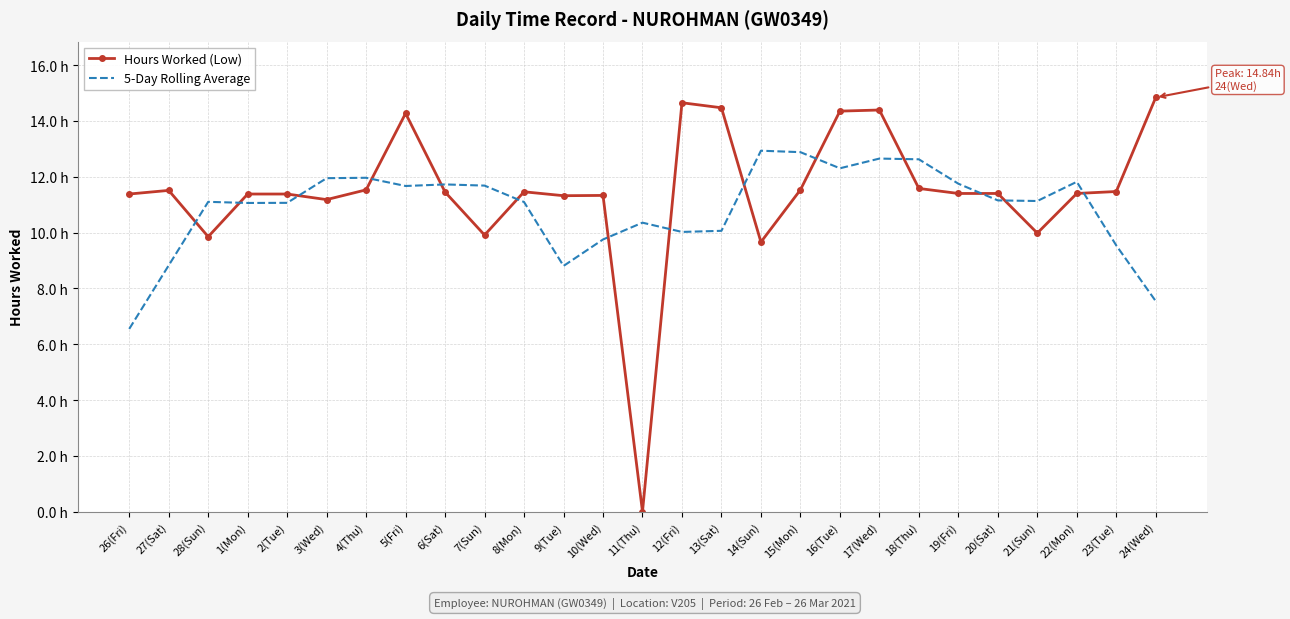

What are all the series names shown in the legend?

Hours Worked (Low), 5-Day Rolling Average